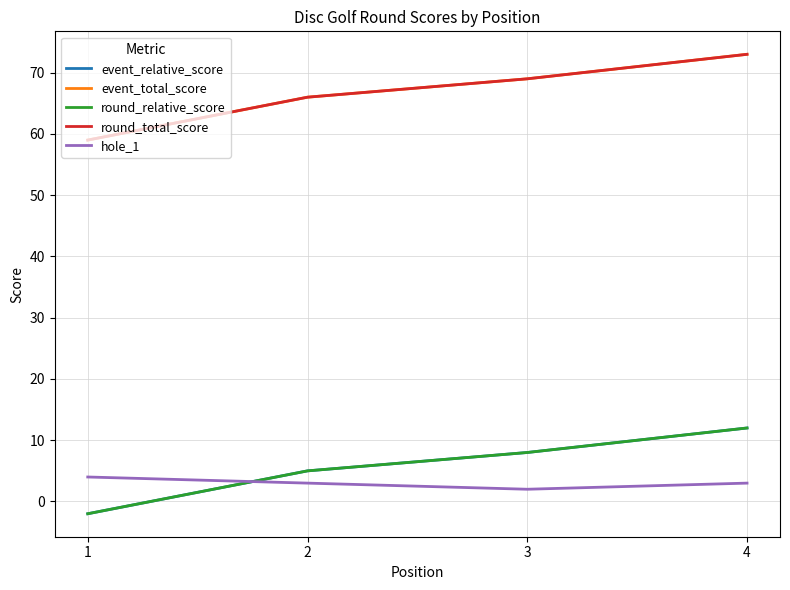

Which category has the lowest value in the event_total_score series?

1